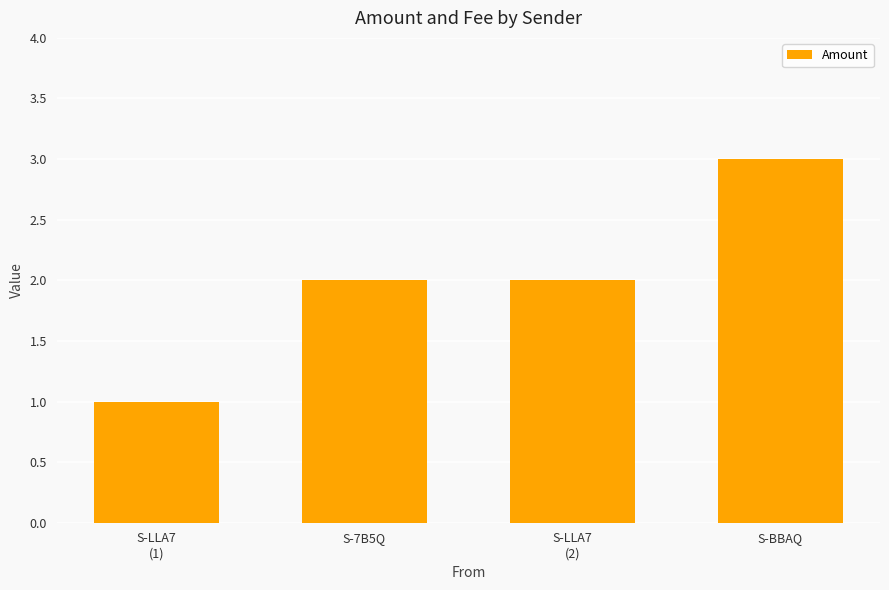

What value does the data have at S-LLA7
(2)?

2